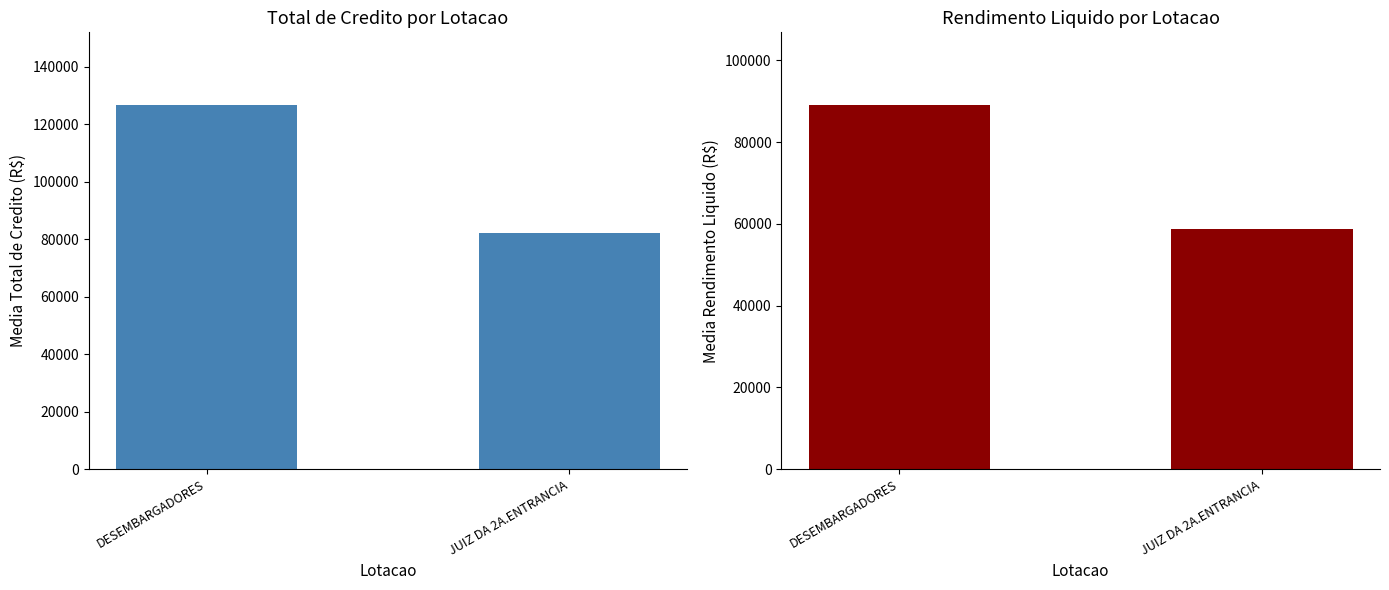

At which category is the sum across all series the highest?

DESEMBARGADORES